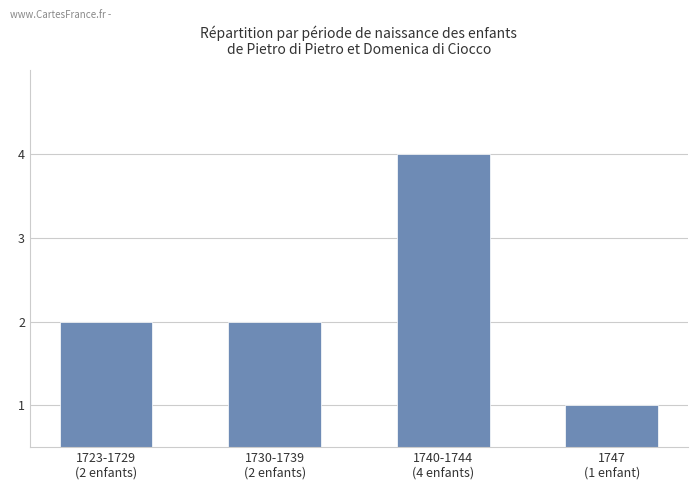

What is the maximum value shown in the chart?

4